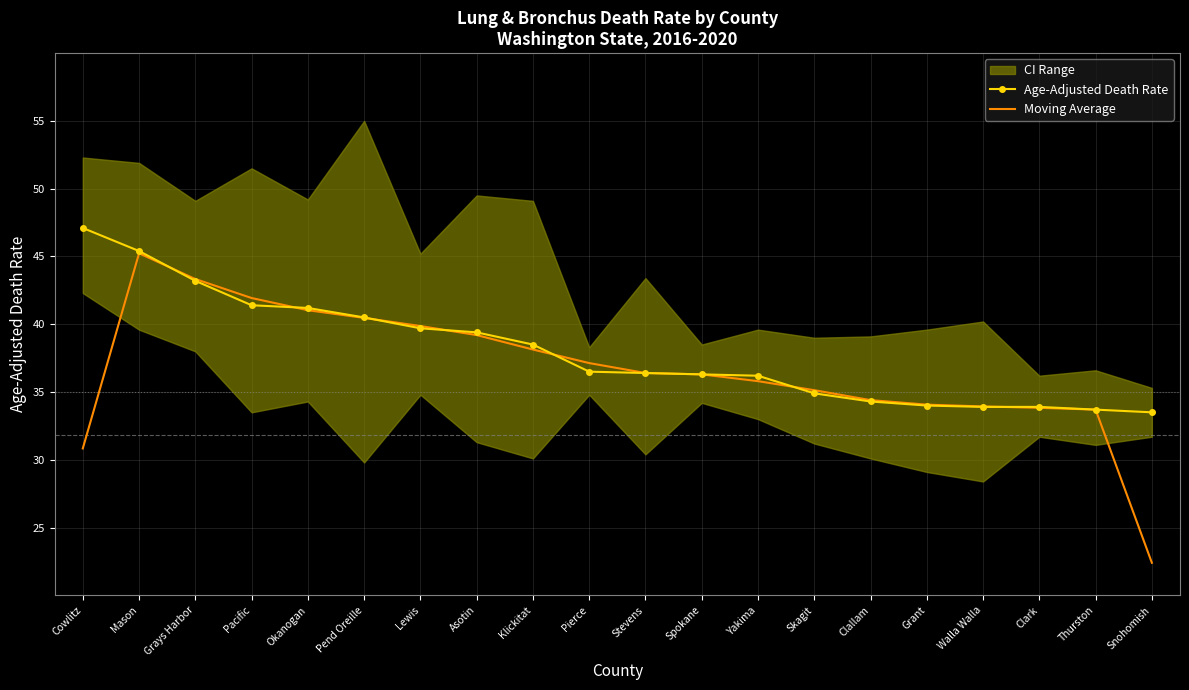

What position from the left is Pierce?

10